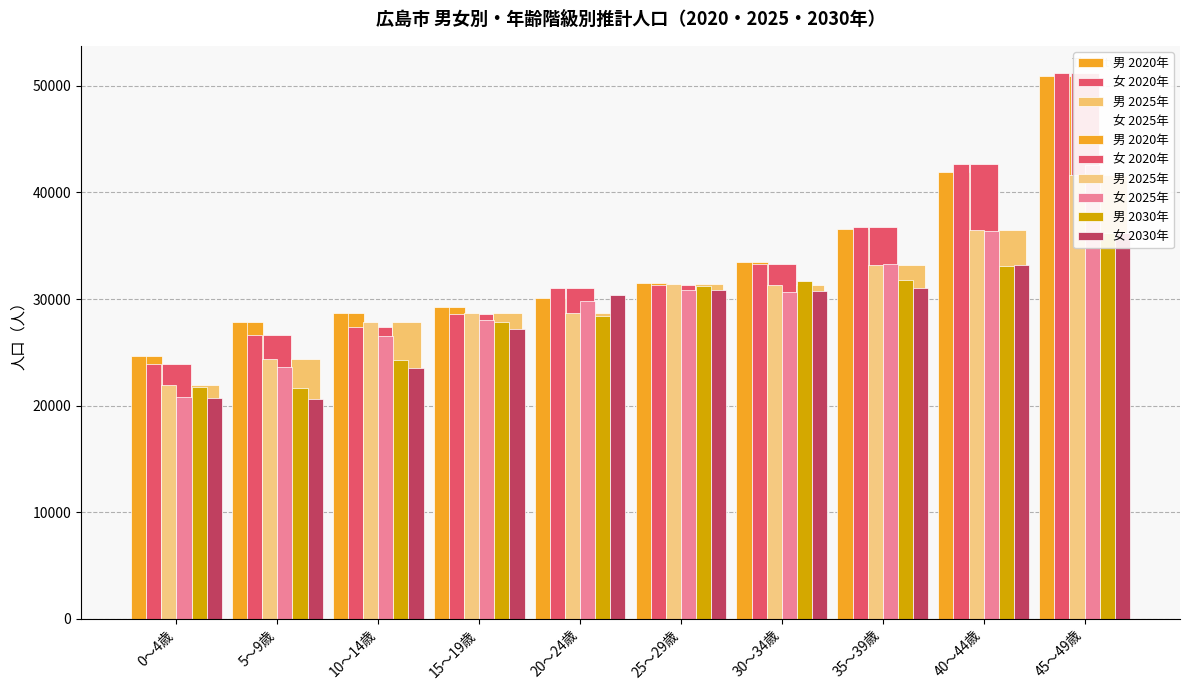

Which has a higher value, 25～29歳 or 35～39歳?

35～39歳